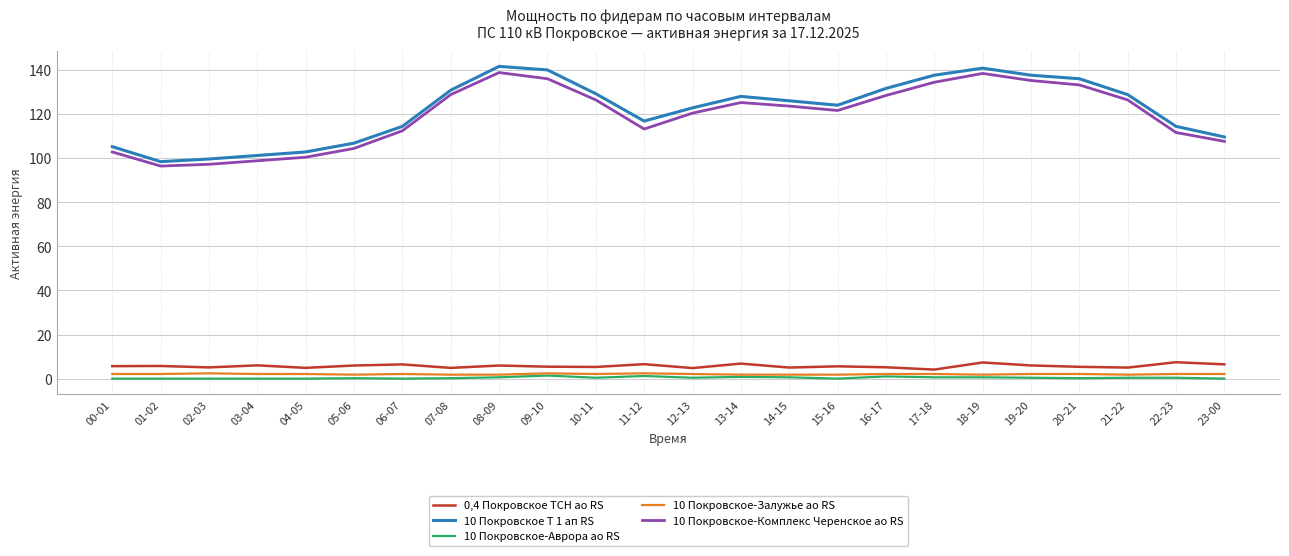

Is the value of 10 Покровское-Аврора ао RS at 10-11 greater than the value of 10 Покровское-Комплекс Черенское ао RS at 22-23?

No